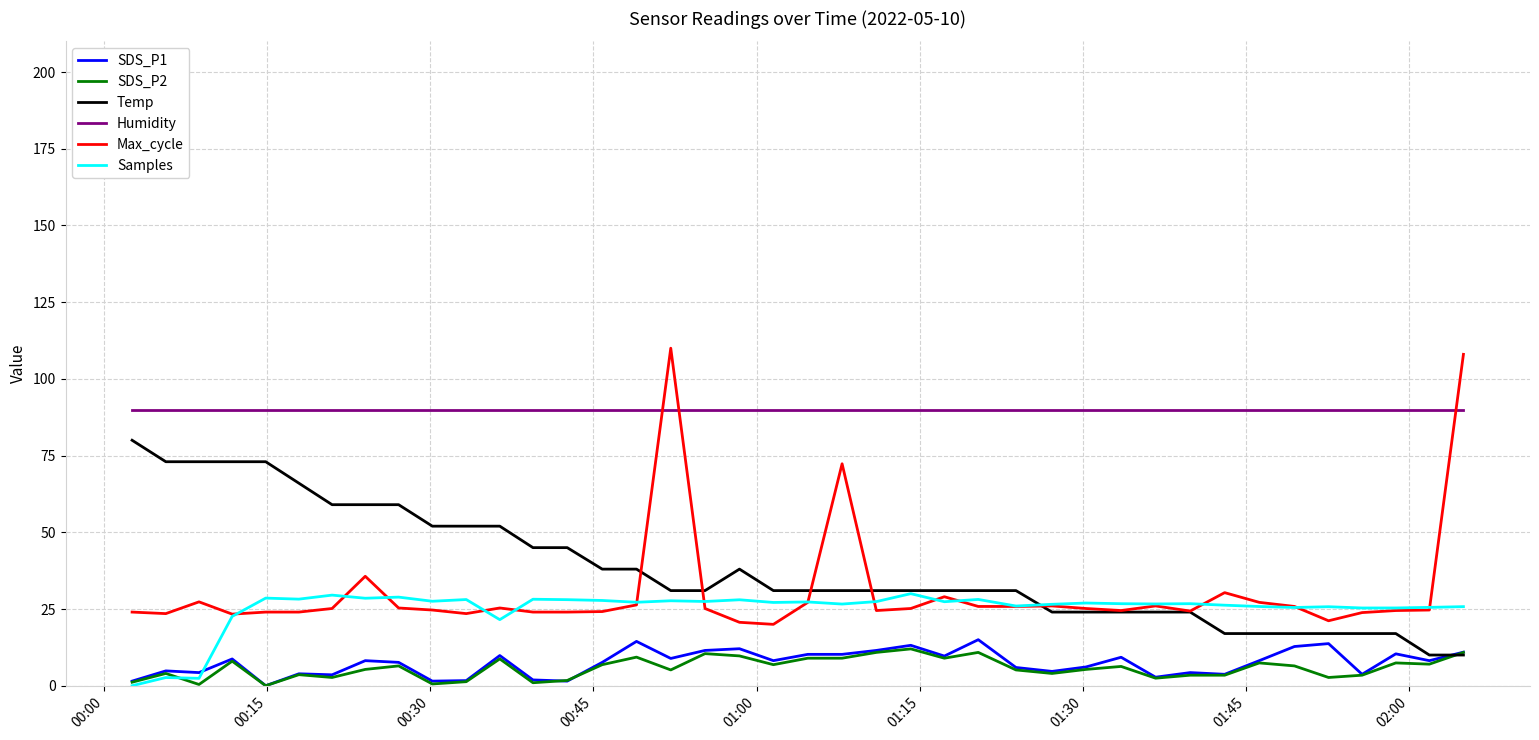

How many lines are shown in the chart?

6